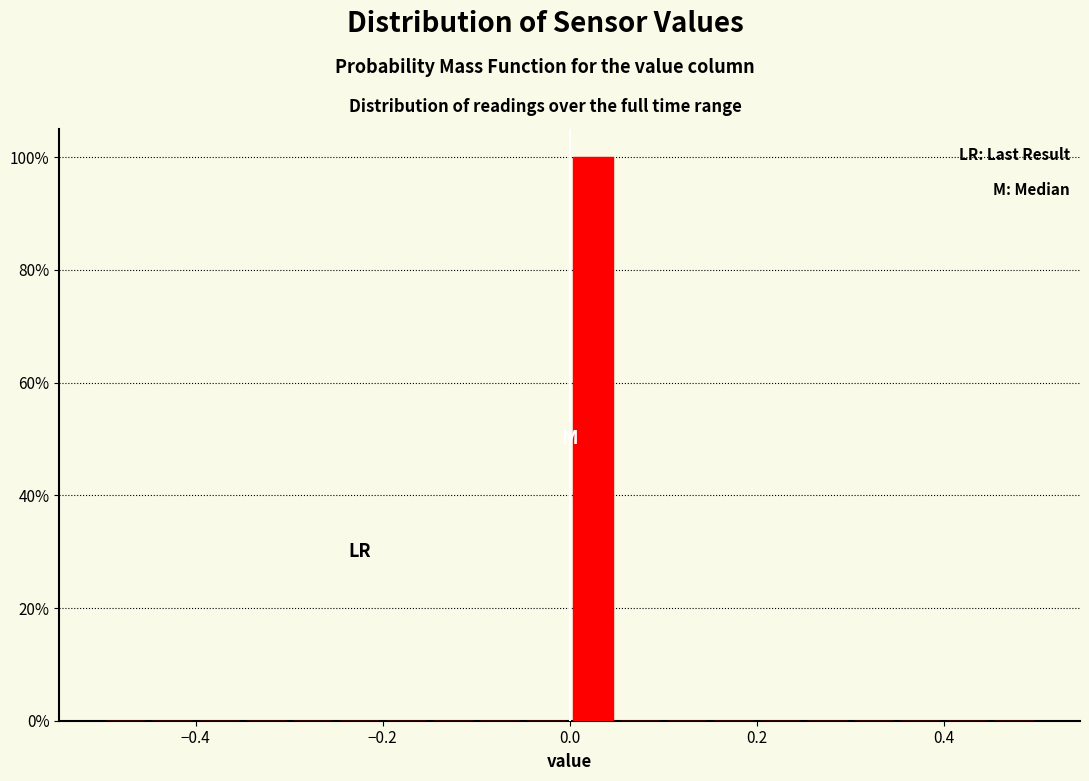

Read against the x-axis, roughly where is the centre of the tallest bar?

0.02